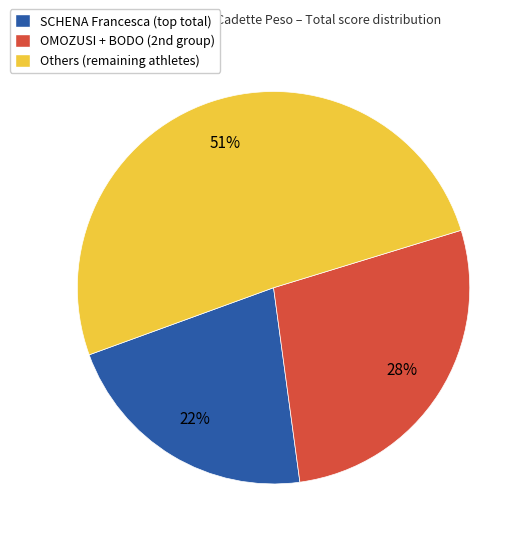

To the nearest percent, what is the difference between the largest and smallest slice percentages?

29%